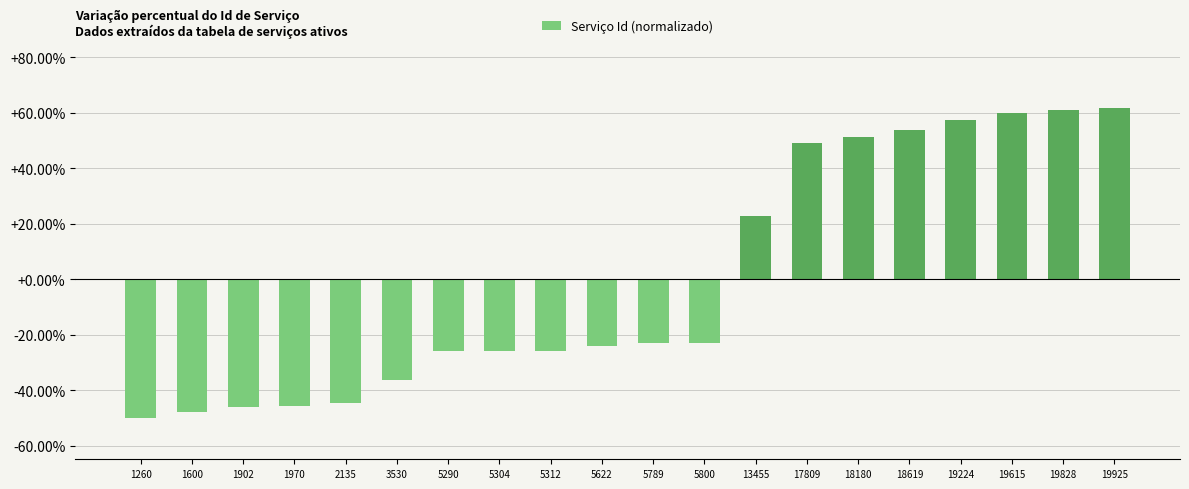

Reading right to left, extract all data points from this chart.

19925=0.6	19828=0.6	19615=0.6	19224=0.6	18619=0.5	18180=0.5	17809=0.5	13455=0.2	5800=-0.2	5789=-0.2	5622=-0.2	5312=-0.3	5304=-0.3	5290=-0.3	3530=-0.4	2135=-0.4	1970=-0.5	1902=-0.5	1600=-0.5	1260=-0.5